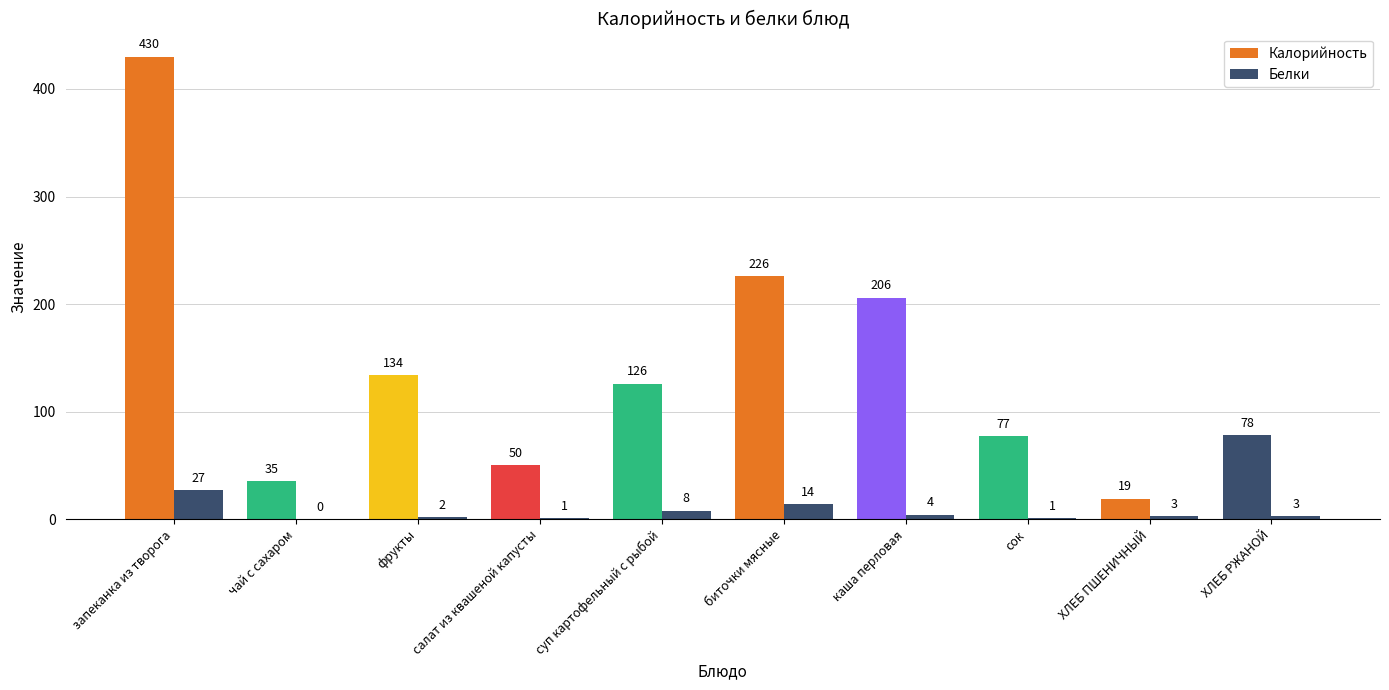

Are the bars grouped side by side (vs. stacked)?

Yes